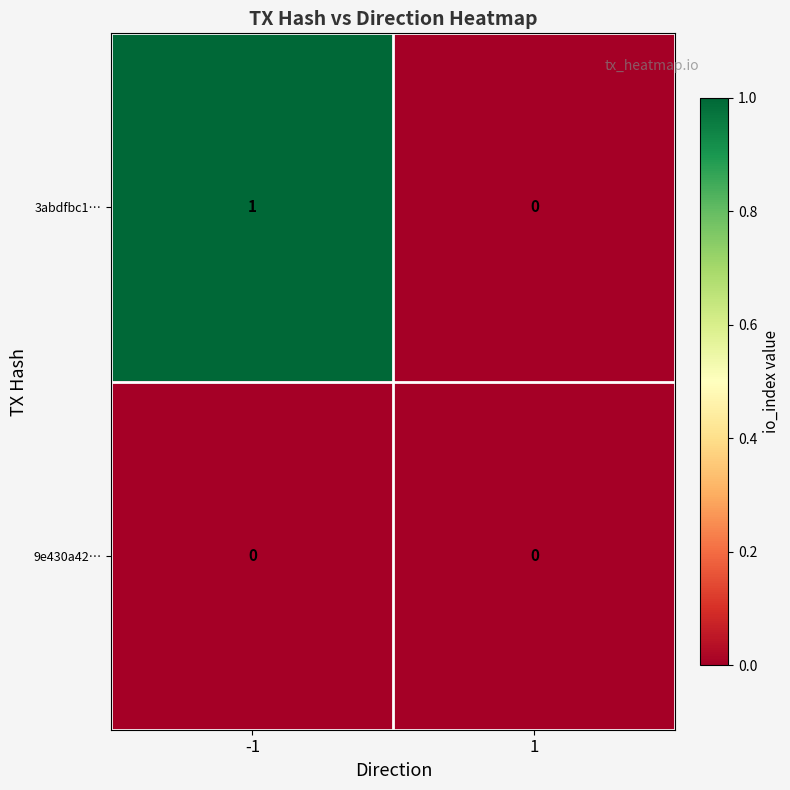

The value of 9e430a42… at -1 is 0. True or false?

True